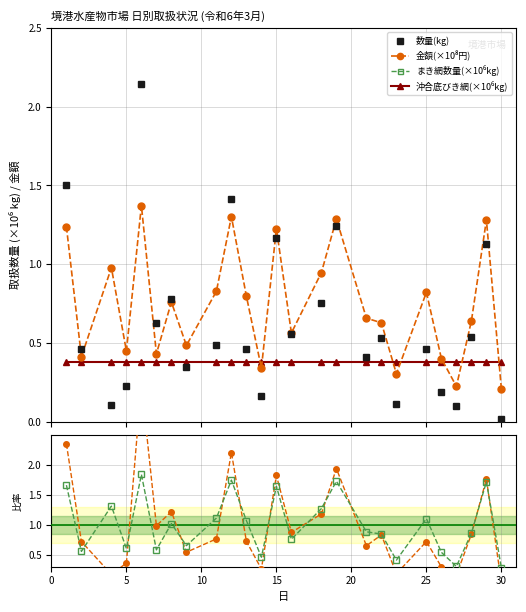

In 数量(kg), how many points are lower than both neighbors (excluding endpoints)?

8